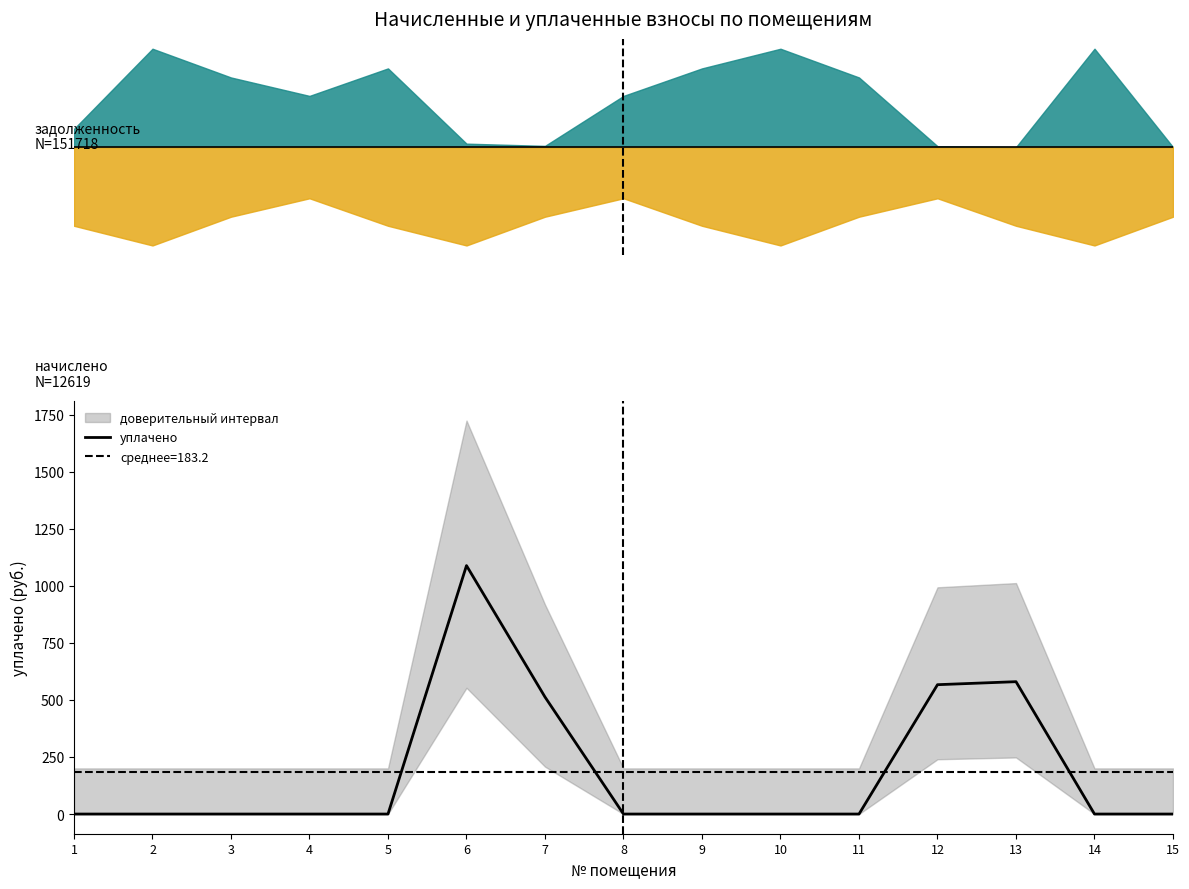

True or false: the data shows 0.0 at 11.

True